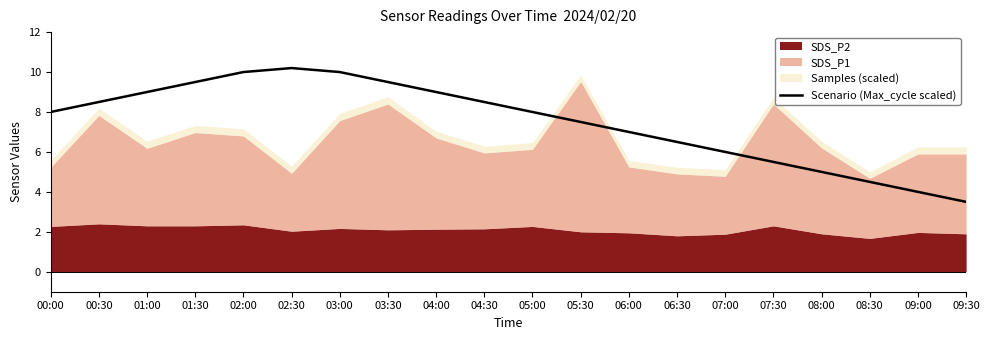

Is it true that the value at 07:30 is 3.8?

False